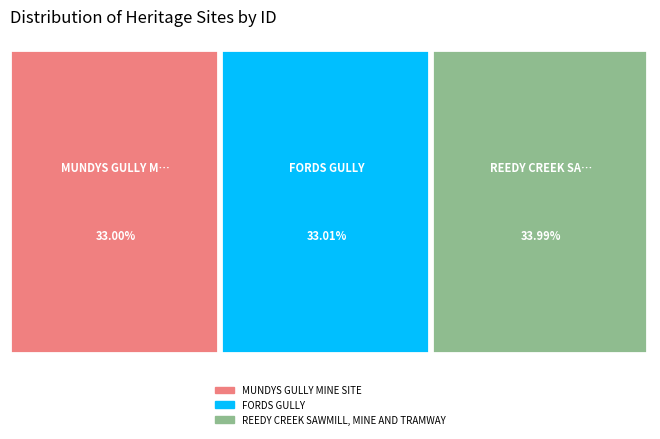

Does REEDY CREEK SAWMILL, MINE AND TRAMWAY represent more than half of the total?

No